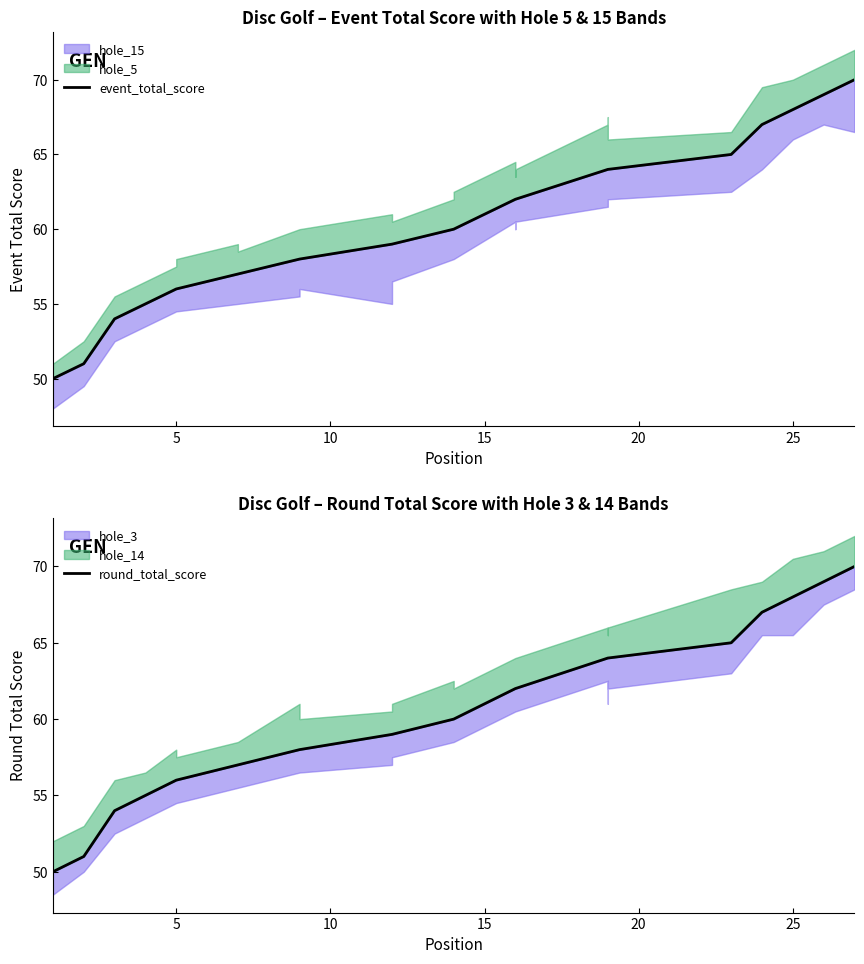

True or false: event_total_score has a value of 105 at 17.

False